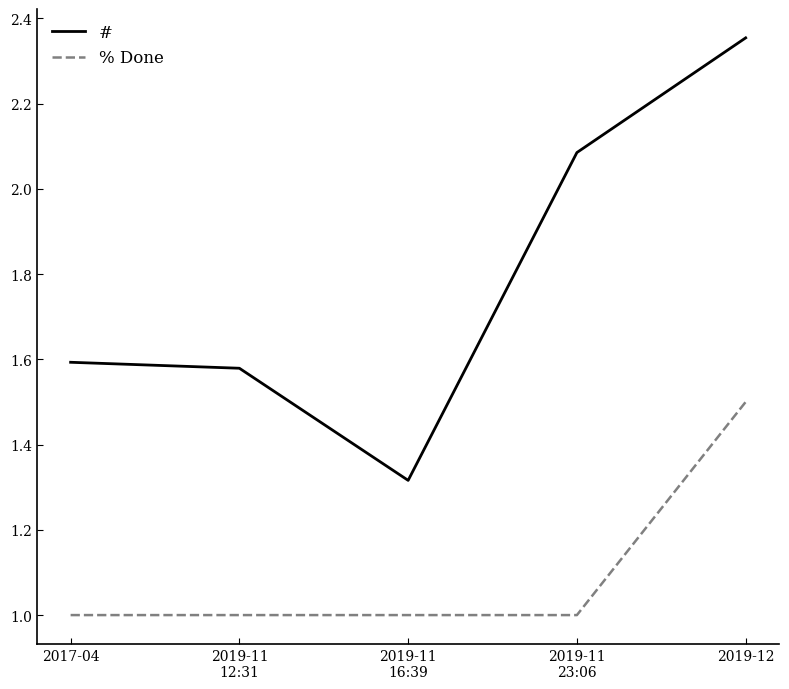

What is the difference between the highest and lowest values at 2017-04?

0.6